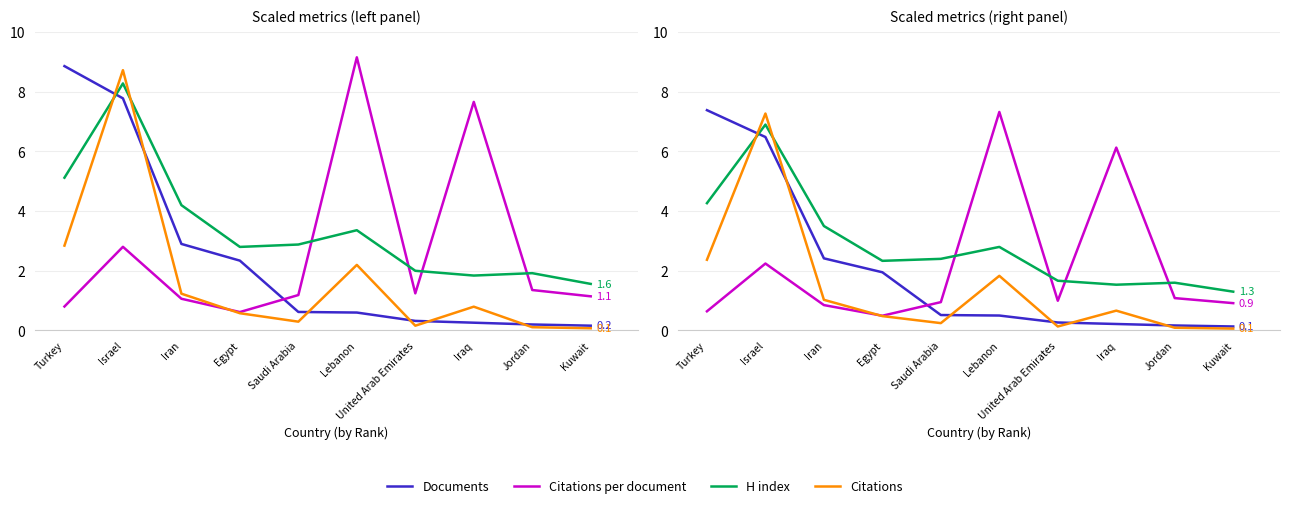

Reading left to right, what are all the values shown in this chart?

Documents: Turkey=7.4	Israel=6.5	Iran=2.4	Egypt=1.9	Saudi Arabia=0.5	Lebanon=0.5	United Arab Emirates=0.3	Iraq=0.2	Jordan=0.2	Kuwait=0.1
Citations per document: Turkey=0.6	Israel=2.2	Iran=0.8	Egypt=0.5	Saudi Arabia=0.9	Lebanon=7.3	United Arab Emirates=1.0	Iraq=6.1	Jordan=1.1	Kuwait=0.9
H index: Turkey=4.3	Israel=6.9	Iran=3.5	Egypt=2.3	Saudi Arabia=2.4	Lebanon=2.8	United Arab Emirates=1.7	Iraq=1.5	Jordan=1.6	Kuwait=1.3
Citations: Turkey=2.4	Israel=7.3	Iran=1.0	Egypt=0.5	Saudi Arabia=0.2	Lebanon=1.8	United Arab Emirates=0.1	Iraq=0.7	Jordan=0.1	Kuwait=0.1